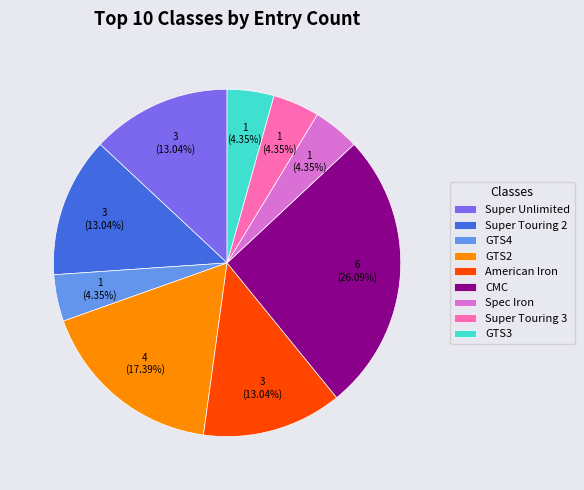

Do Super Unlimited and Super Touring 3 together represent more than half of the pie?

No